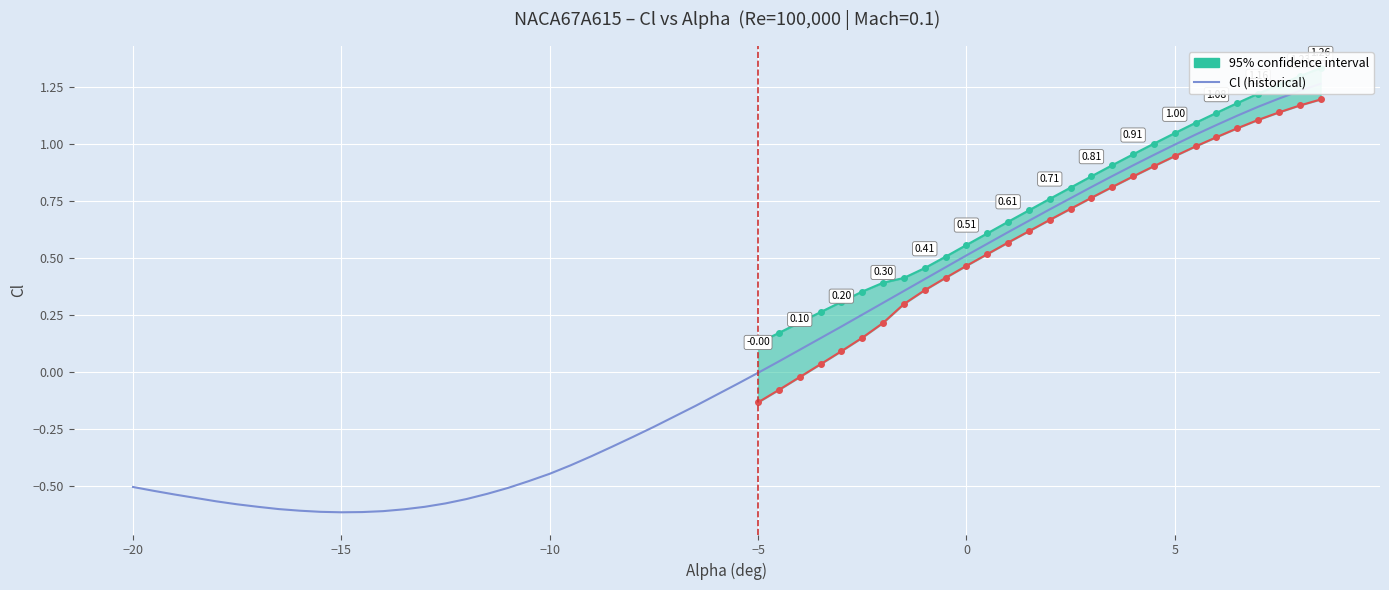

Is it true that the value at 5 is -1.0?

False